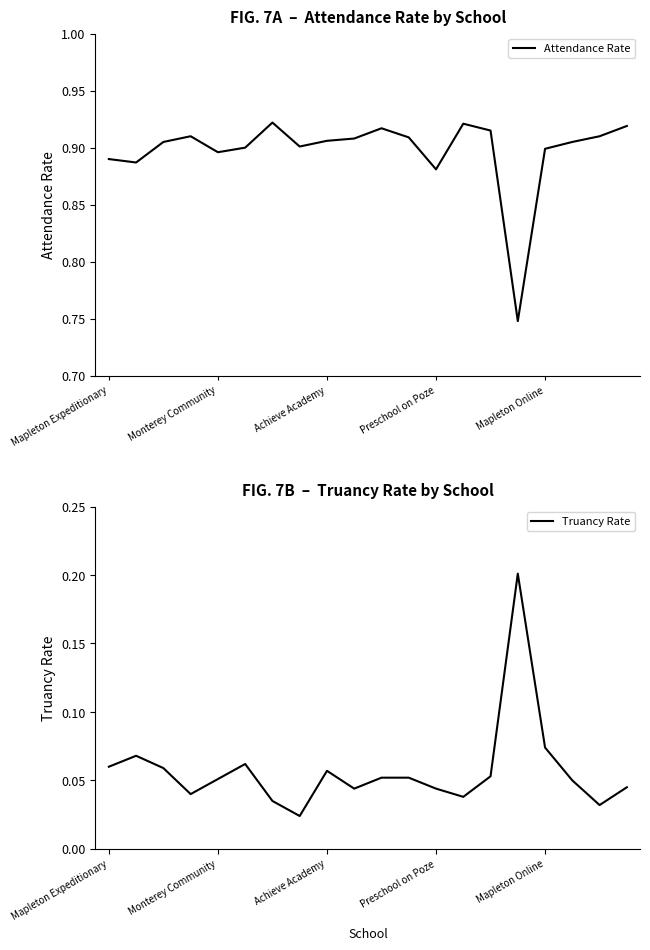

How many lines are shown in the chart?

2